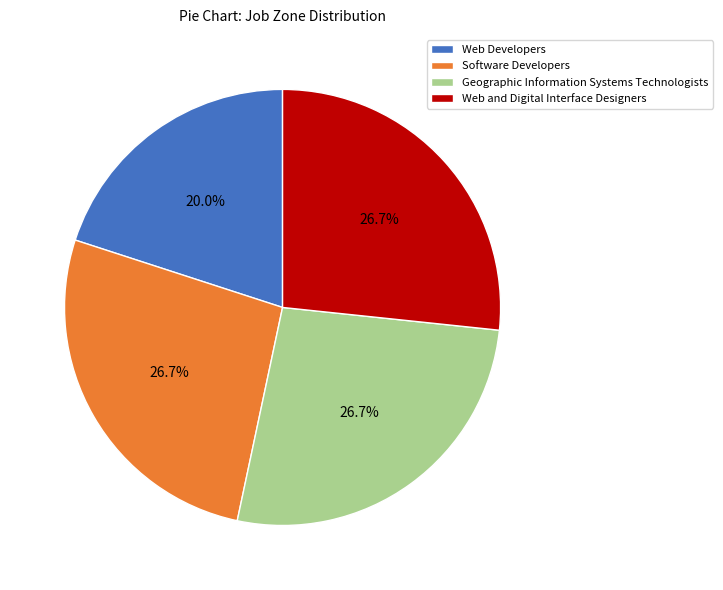

Which category has the smallest portion of the pie?

Web Developers